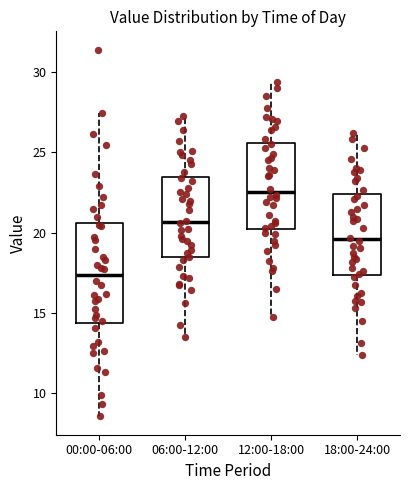

Comparing the boxes themselves (not the whiskers), which one is the tallest?

00:00-06:00